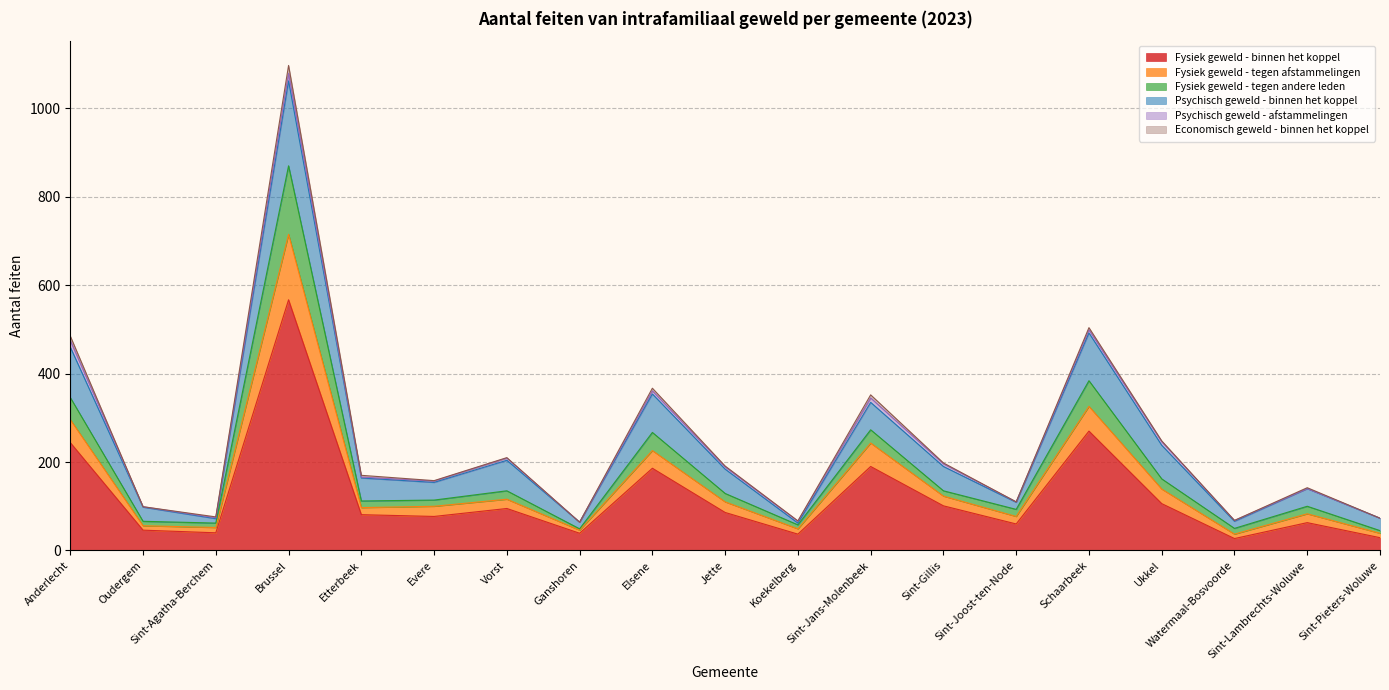

What is the minimum value for Fysiek geweld - binnen het koppel?

27